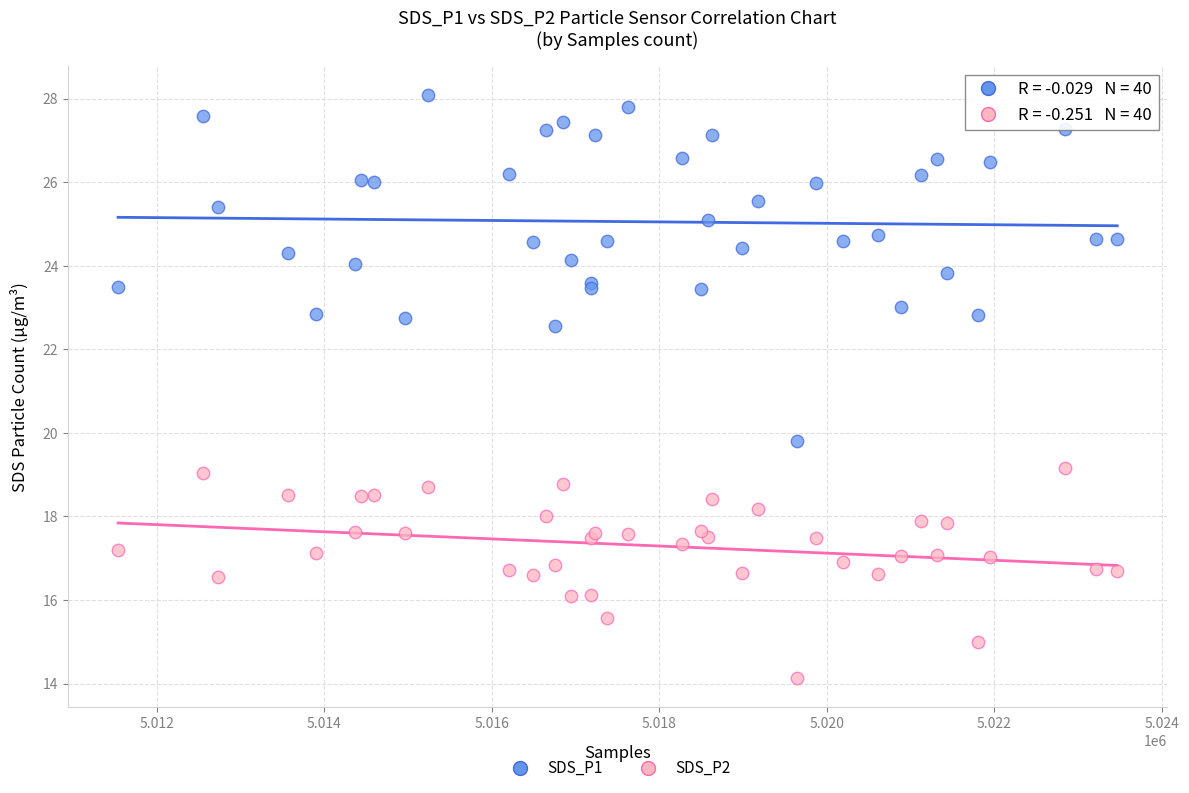

Which series has the widest spread of Y values?

SDS_P1